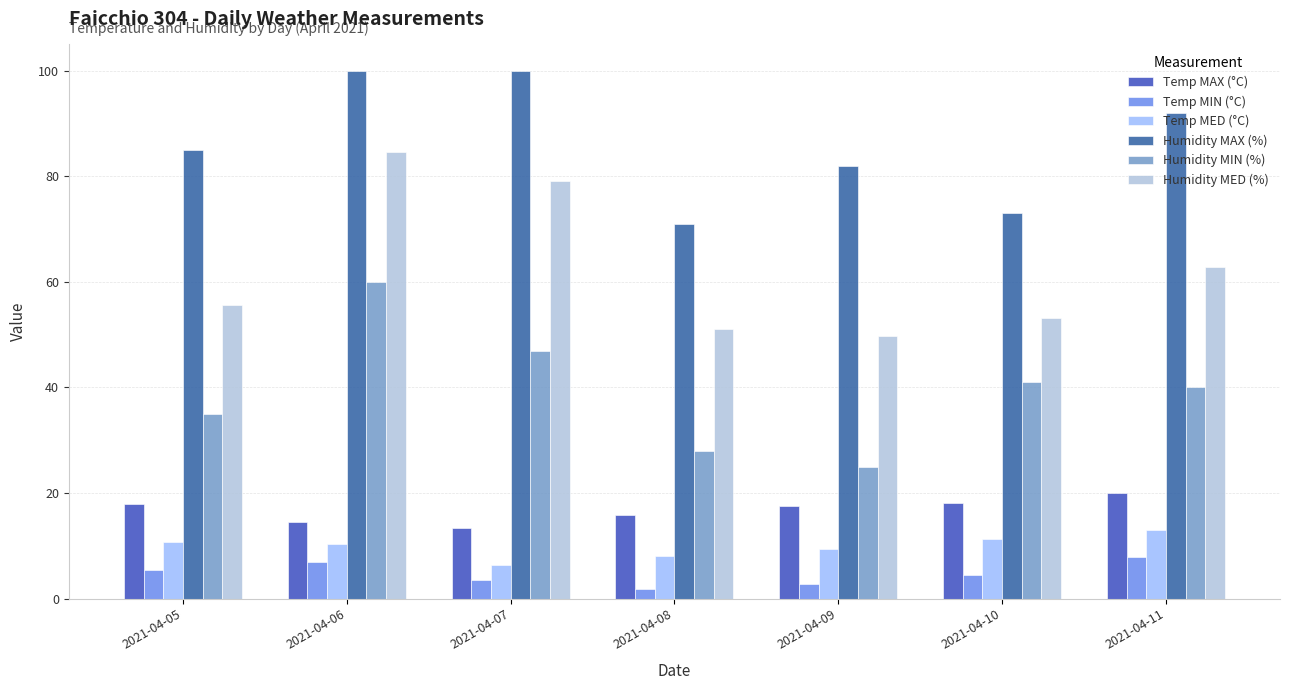

At how many categories does at least one series exceed 68?

7